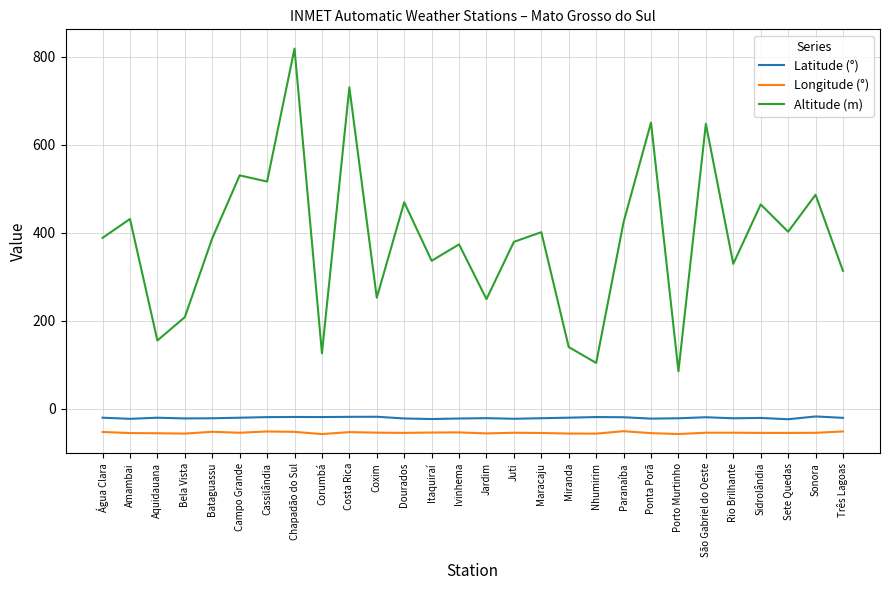

What position from the right is Amambai?

27